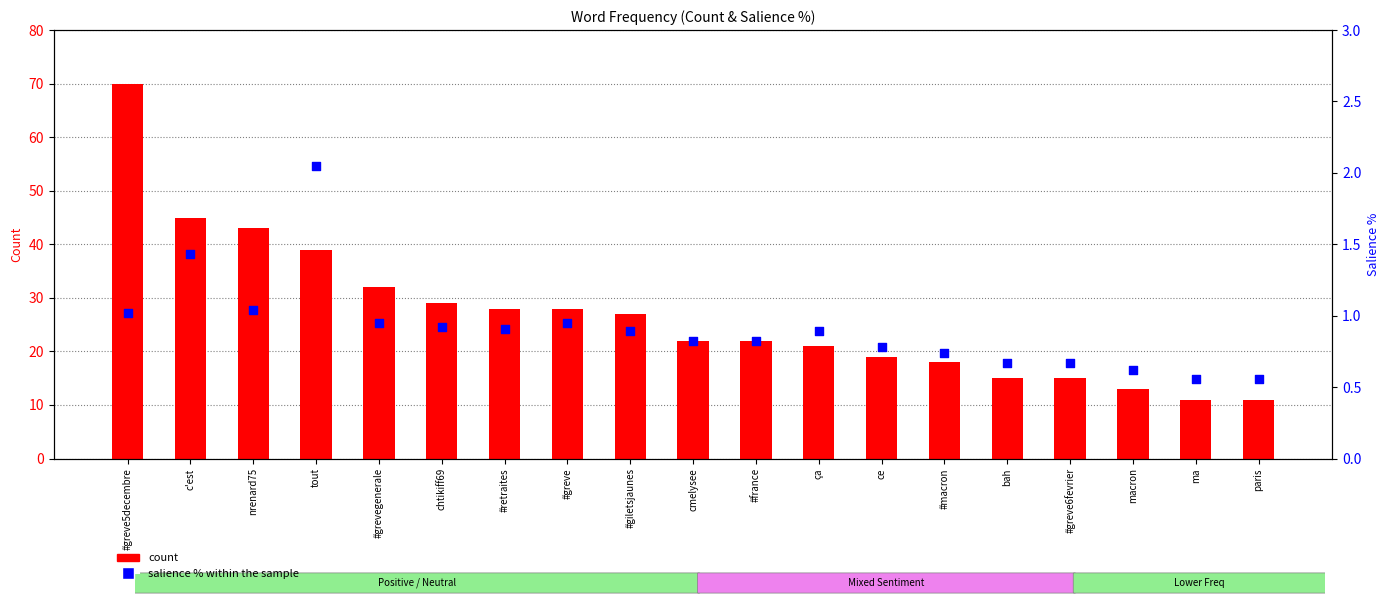

Which series reaches the minimum Y coordinate?

salience %